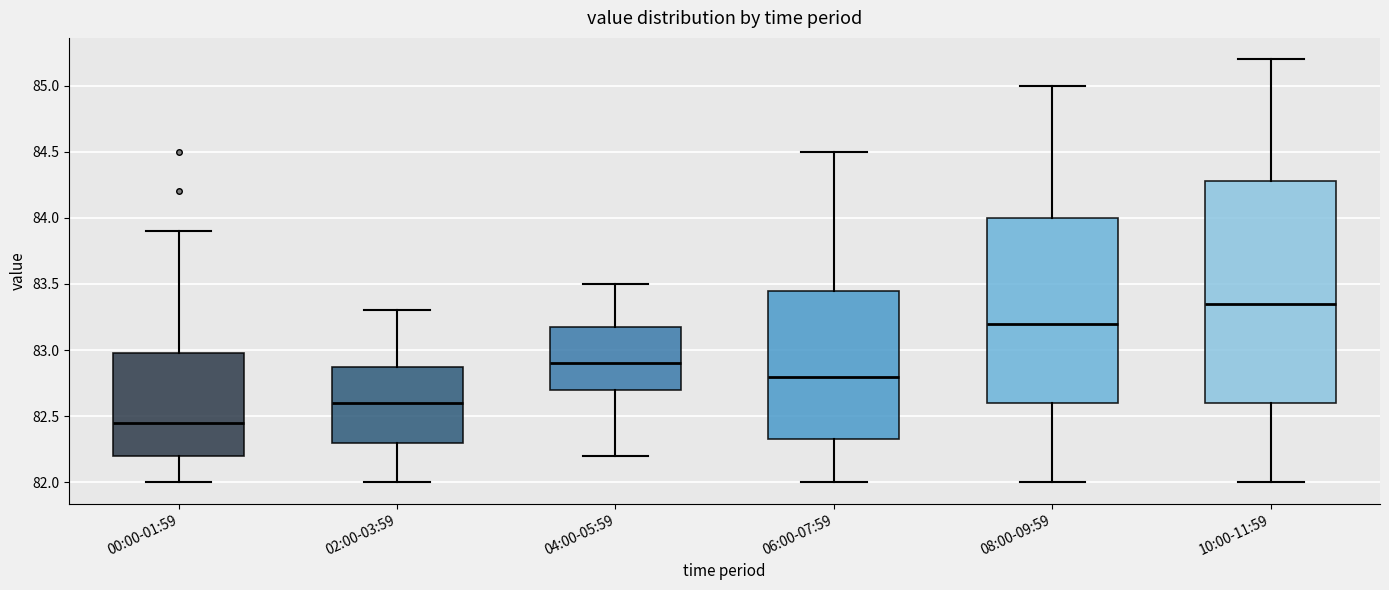

Reading left to right, transcribe this box plot: for each box, give where its median line is, the range the box spans, and where its two whiskers end, as read against the y-axis. The values are not printed on the chart, so give them approximately, as read against the axis.

00:00-01:59: median 82.45, box 82.20 to 83.00, whiskers 82.00 to 83.90
02:00-03:59: median 82.60, box 82.30 to 82.90, whiskers 82.00 to 83.30
04:00-05:59: median 82.90, box 82.70 to 83.20, whiskers 82.20 to 83.50
06:00-07:59: median 82.80, box 82.35 to 83.45, whiskers 82.00 to 84.50
08:00-09:59: median 83.20, box 82.60 to 84.00, whiskers 82.00 to 85.00
10:00-11:59: median 83.35, box 82.60 to 84.30, whiskers 82.00 to 85.20